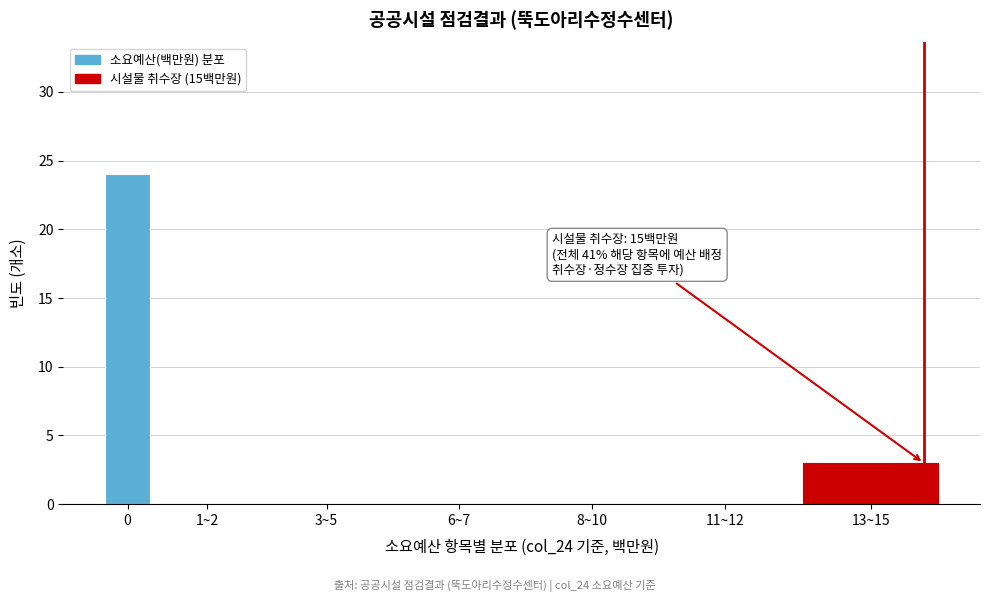

Reading left to right, extract all data points from this chart.

0=24	1~2=0	3~5=0	6~7=0	8~10=0	11~12=0	13~15=3